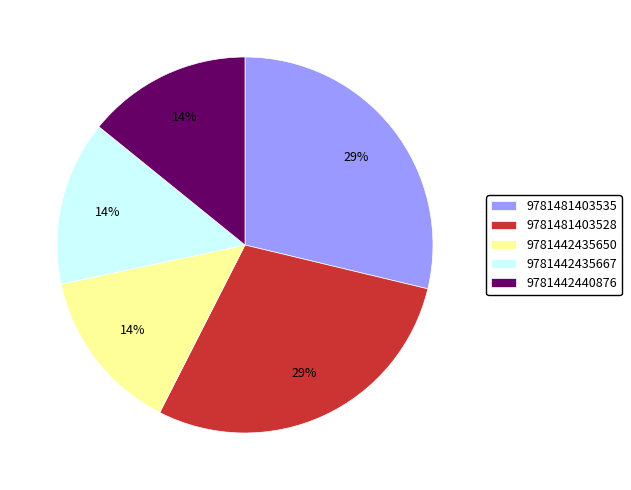

Does 9781442440876 represent more than half of the total?

No